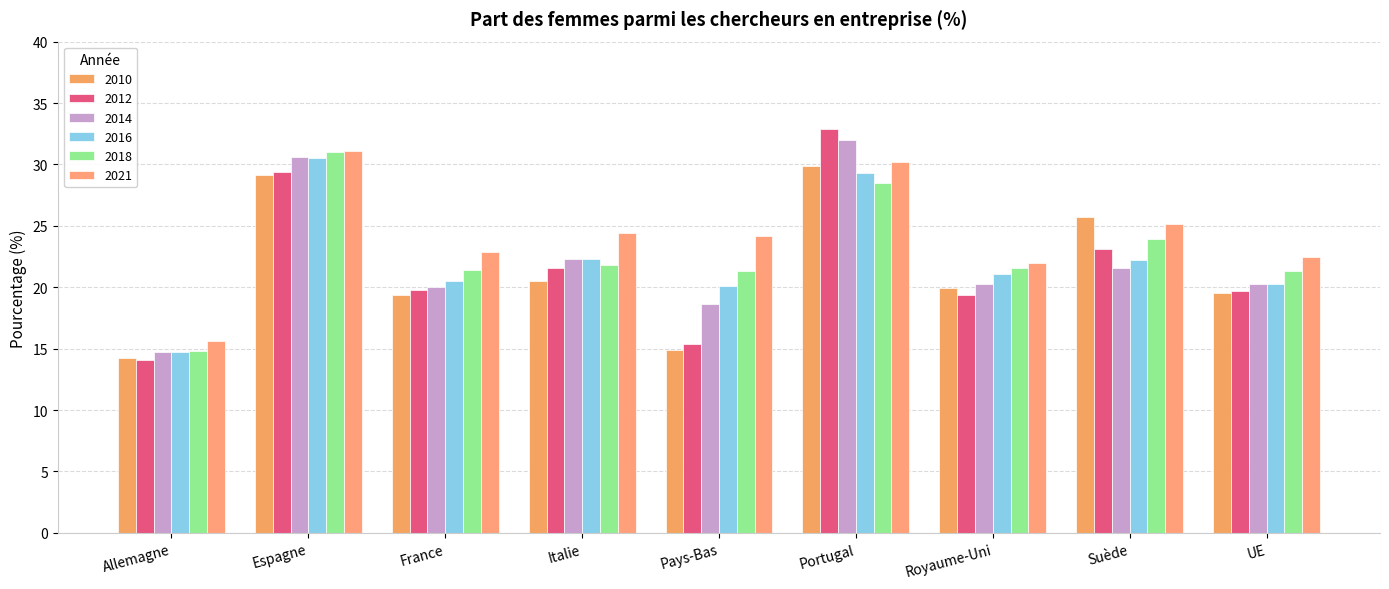

Which series has the largest total across all categories?

2021